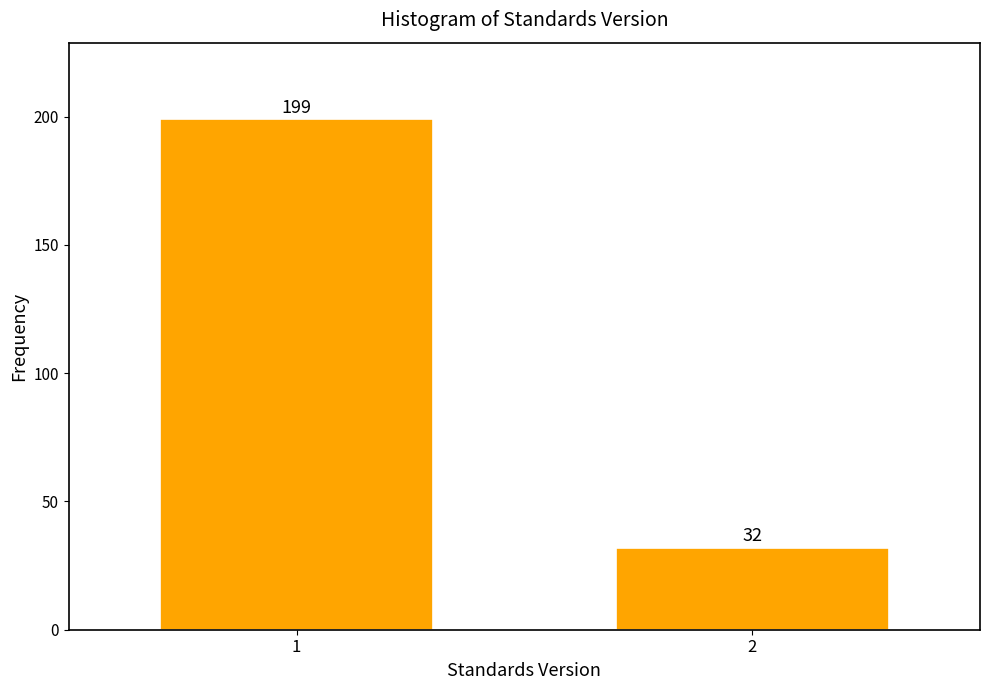

Reading right to left, extract all data points from this chart.

2=32	1=199